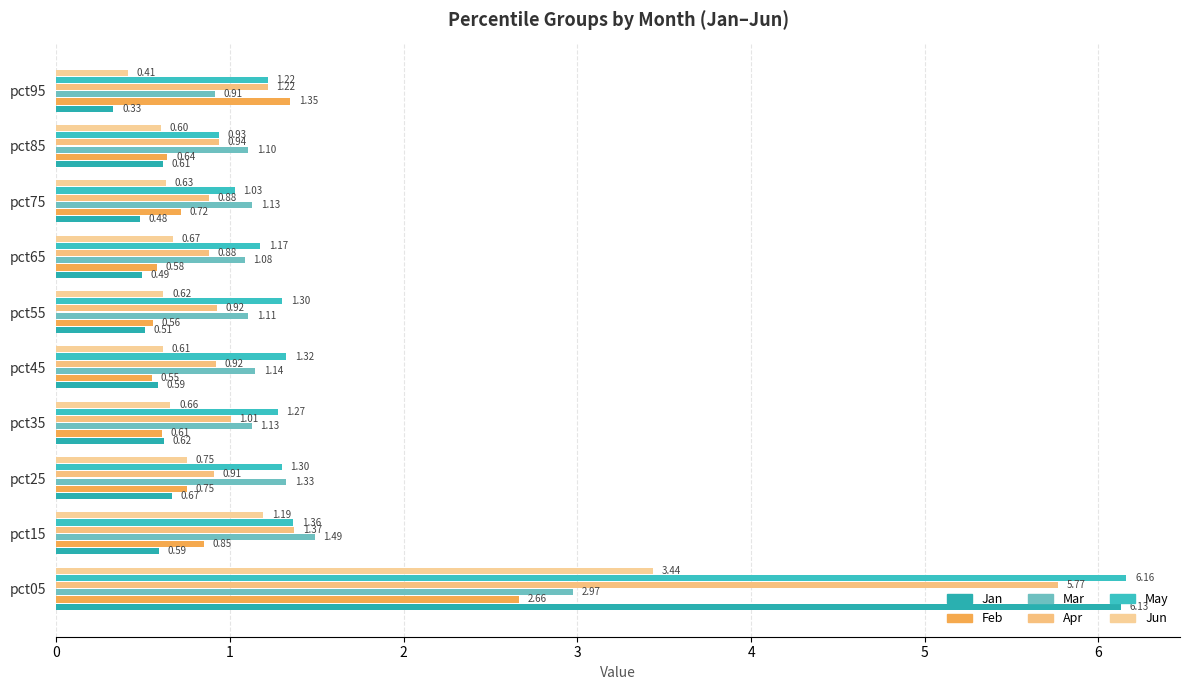

What is the sum of all Jan values?

11.0